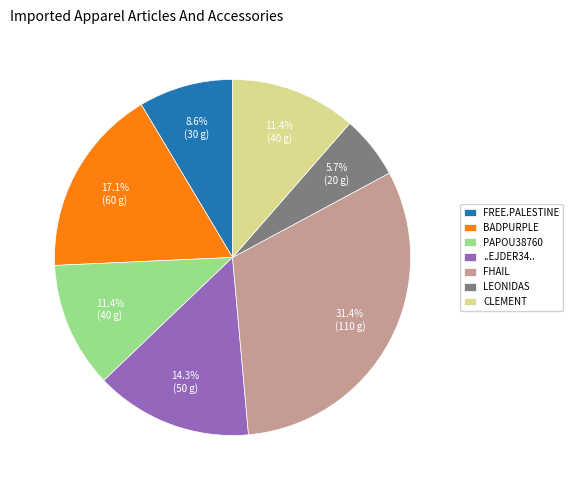

How many segments does this pie chart have?

7